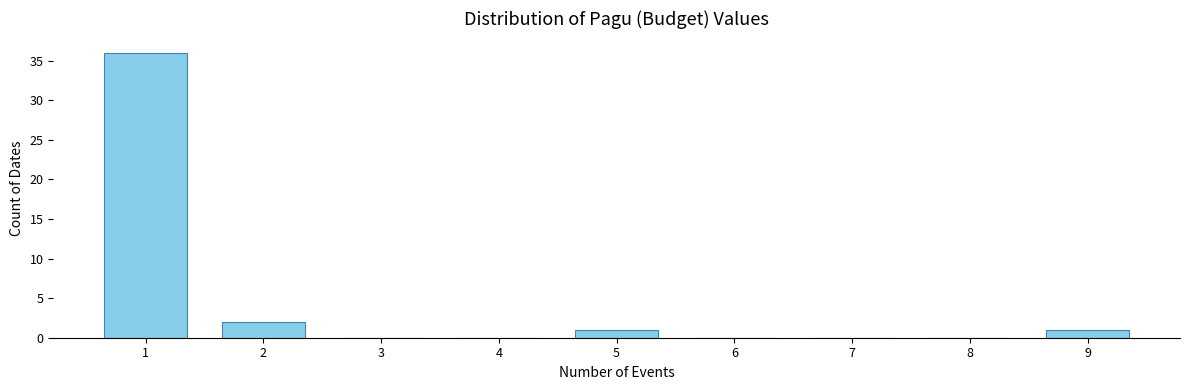

Reading right to left, transcribe all the data shown in this chart.

9=1	8=0	7=0	6=0	5=1	4=0	3=0	2=2	1=36